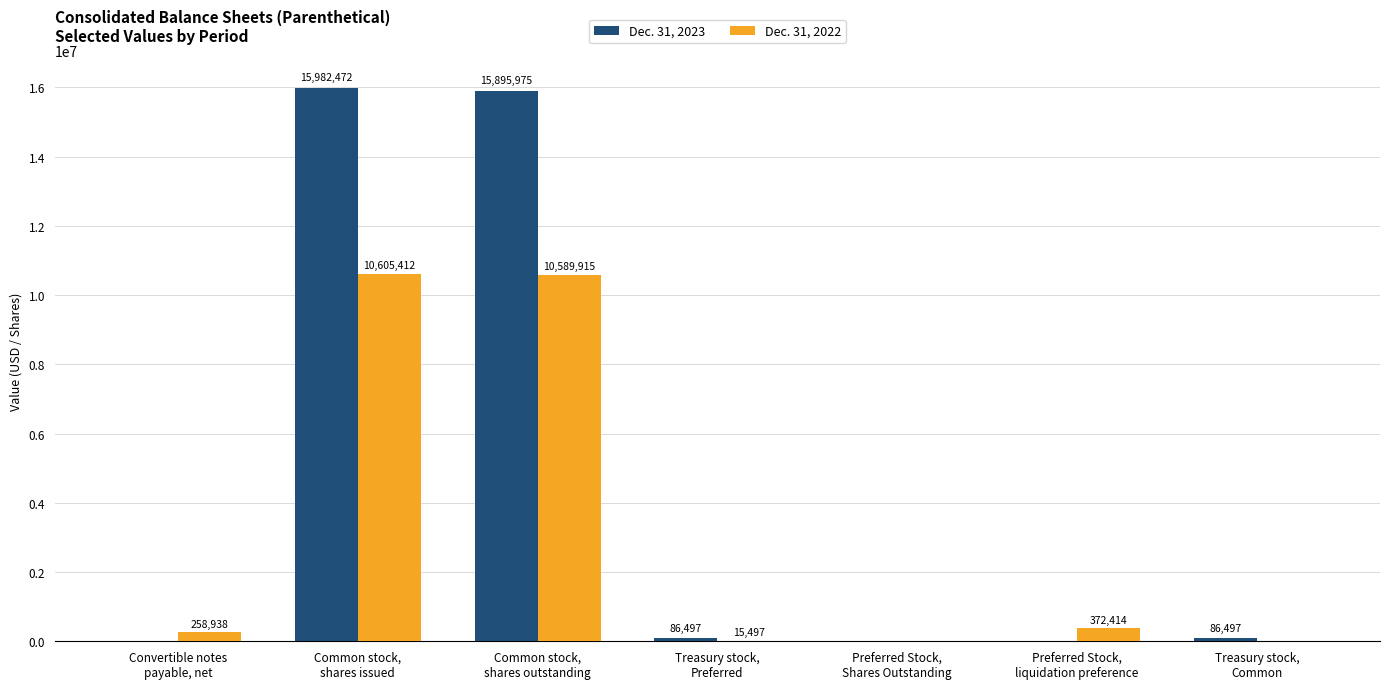

What is the highest value of the Dec. 31, 2022 series?

10605412